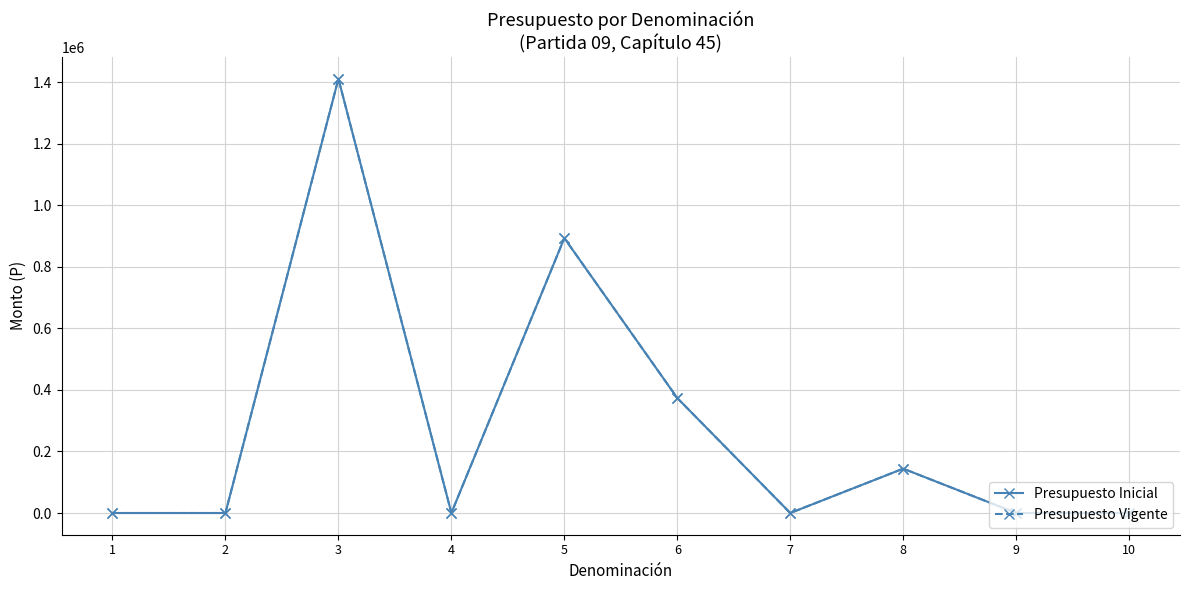

What is the minimum value for Presupuesto Inicial?

10